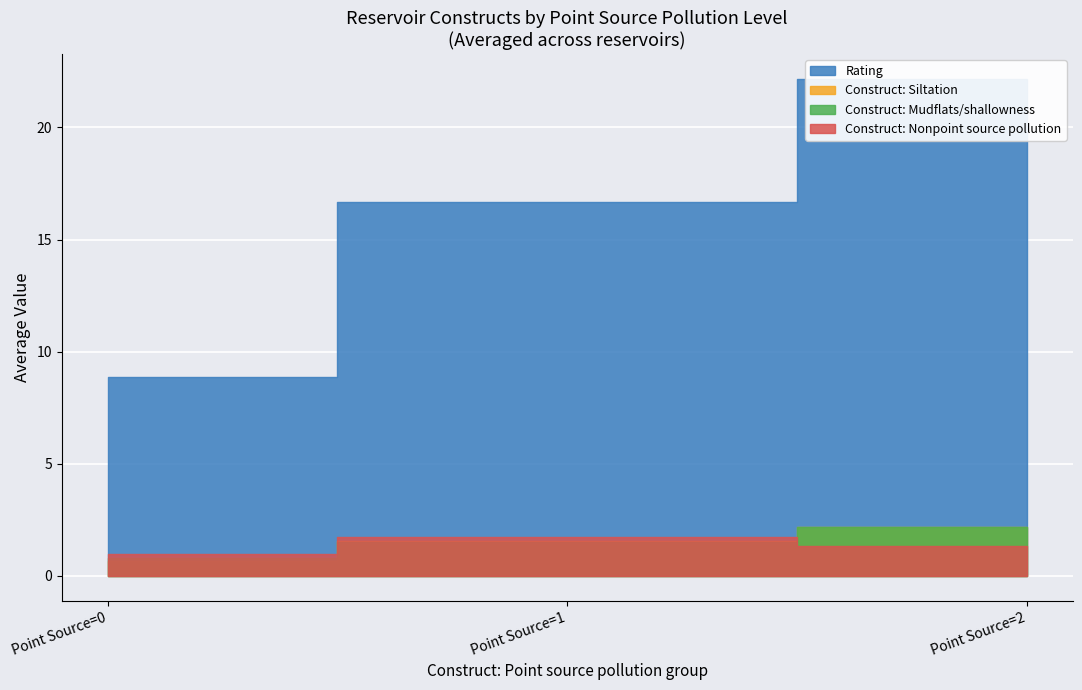

At 0, list the series in order from smallest to largest.

Construct: Mudflats/shallowness, Construct: Nonpoint source pollution, Construct: Siltation, Rating